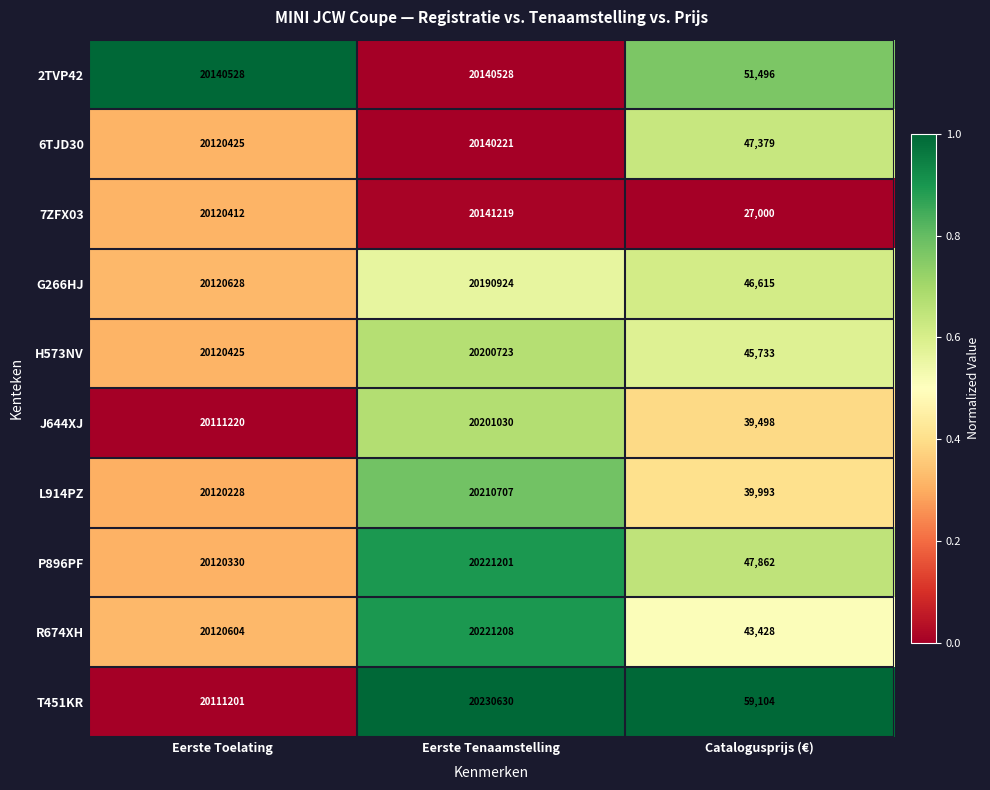

Reading right to left, transcribe all the data shown in this chart.

2TVP42: 51496	20140528	20140528
6TJD30: 47379	20140221	20120425
7ZFX03: 27000	20141219	20120412
G266HJ: 46615	20190924	20120628
H573NV: 45733	20200723	20120425
J644XJ: 39498	20201030	20111220
L914PZ: 39993	20210707	20120228
P896PF: 47862	20221201	20120330
R674XH: 43428	20221208	20120604
T451KR: 59104	20230630	20111201